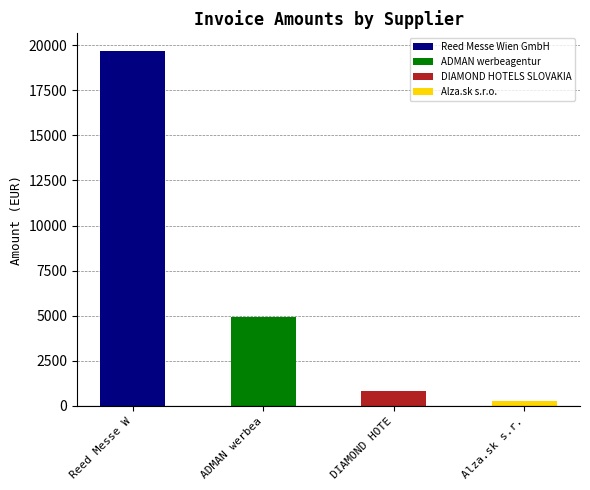

At which label is the value closest to 9970?

ADMAN werbeagentur